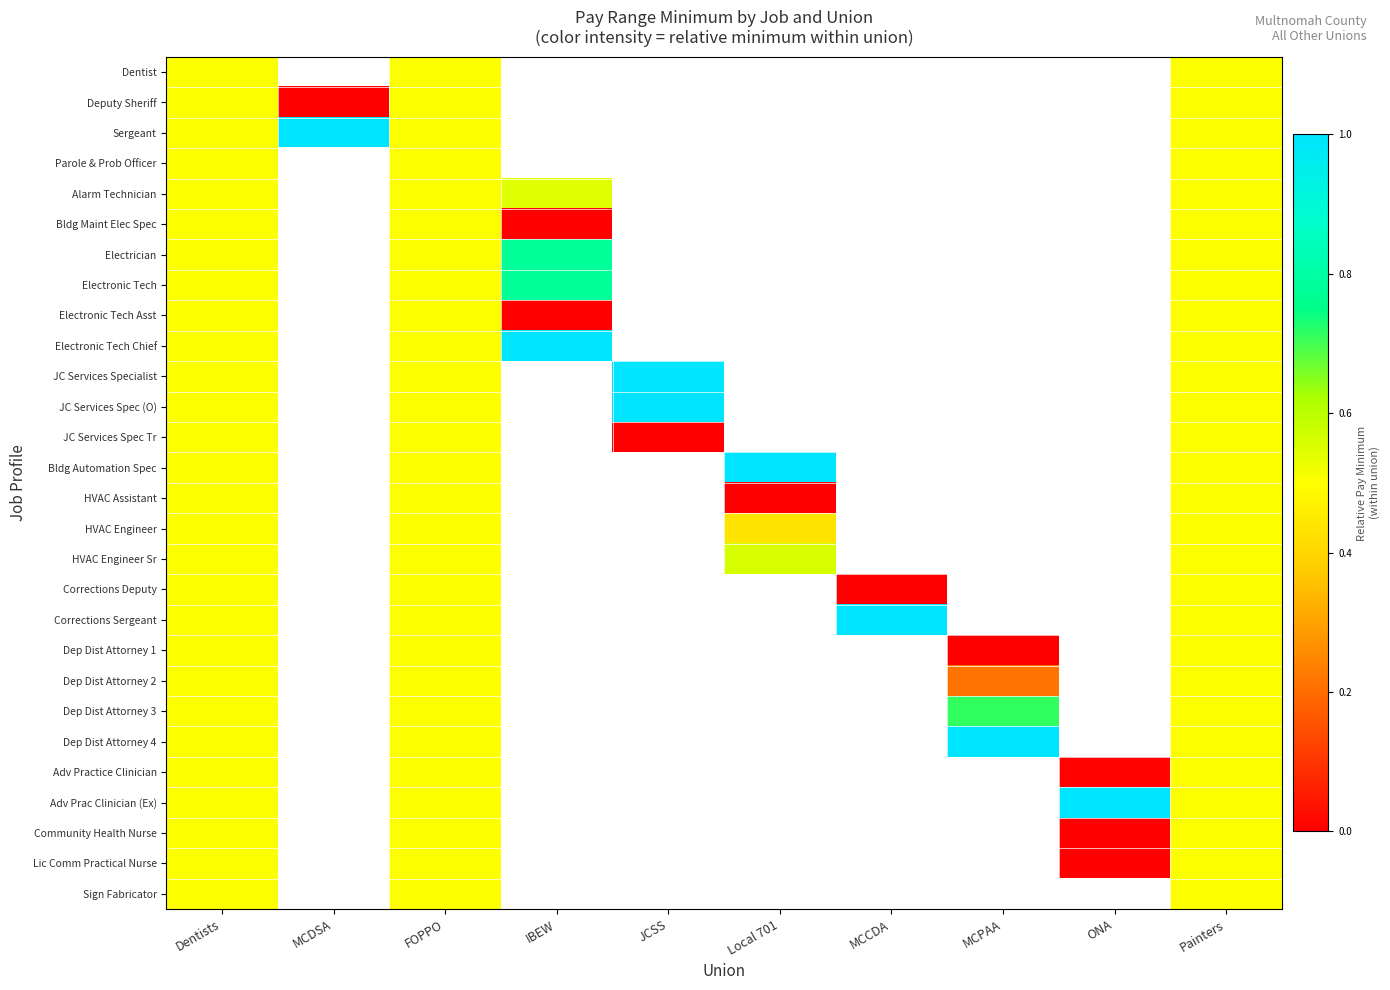

At how many categories does at least one series exceed 0?

10